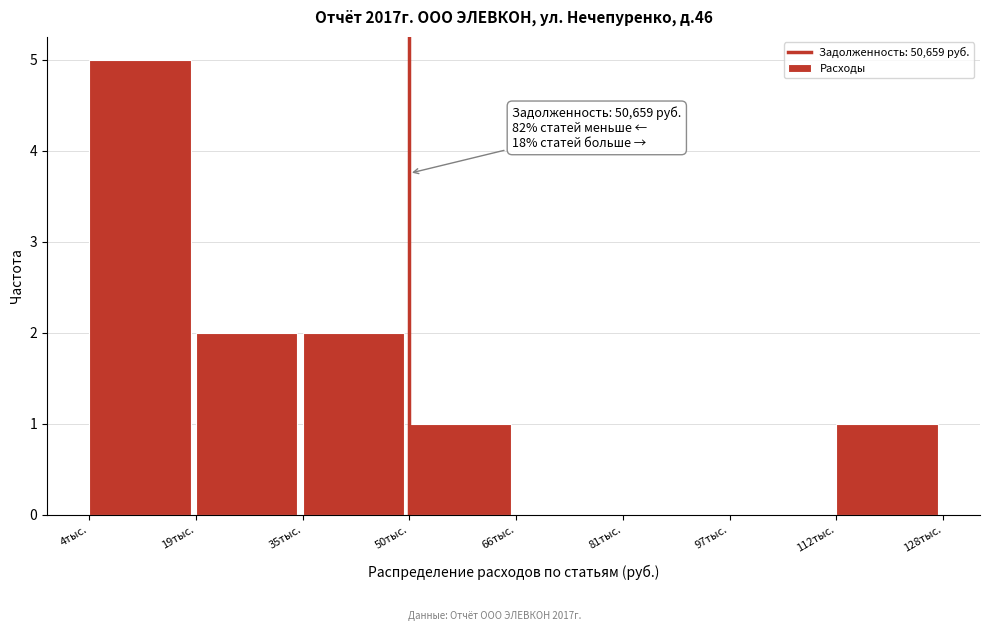

Reading left to right, what are all the values shown in this chart?

4тыс.=5	19тыс.=2	35тыс.=2	50тыс.=1	66тыс.=0	81тыс.=0	97тыс.=0	112тыс.=1